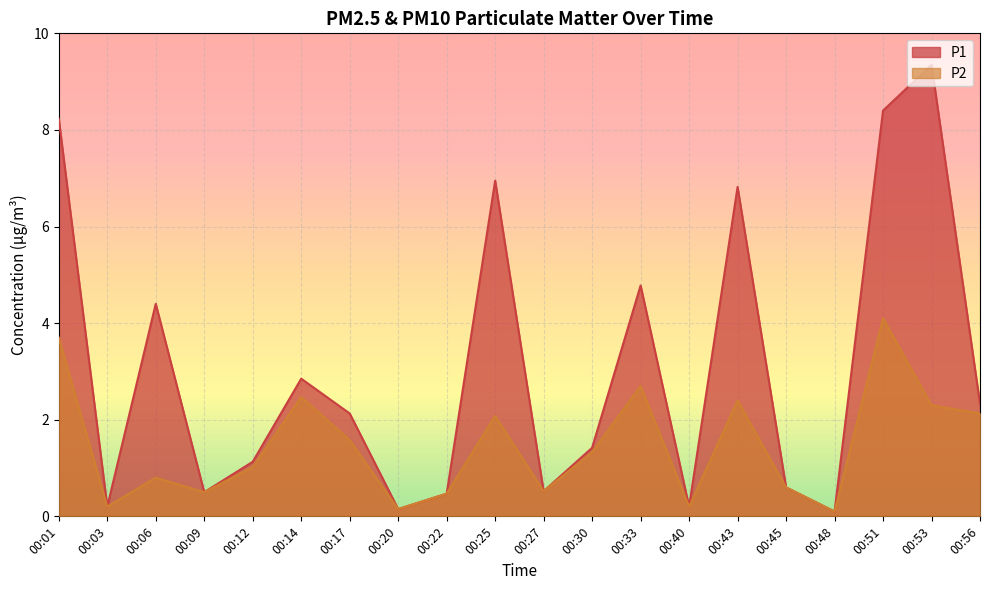

At which category does the chart reach its peak across all series?

00:53